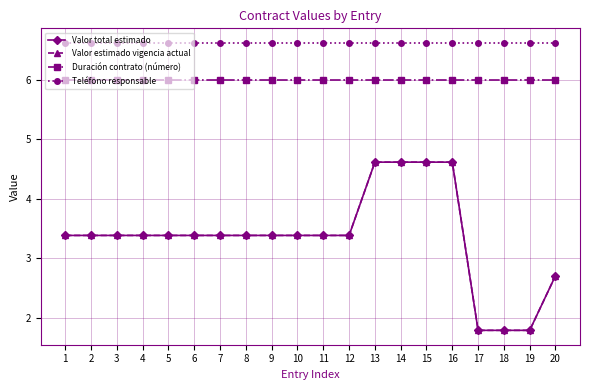

How many Valor estimado vigencia actual values are between 3 and 4?

12